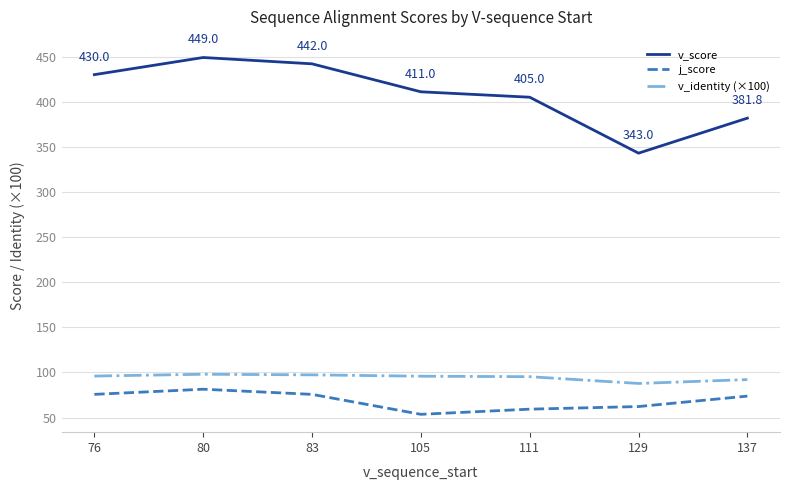

What is the difference between the maximum and minimum values in the v_identity (×100) series?

10.2